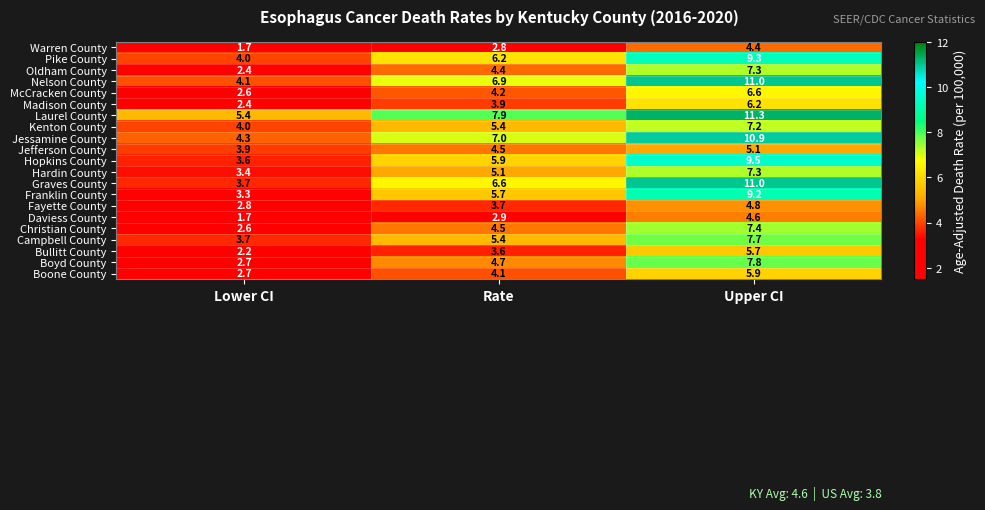

The value of Laurel County at Upper CI is 11.3. True or false?

True